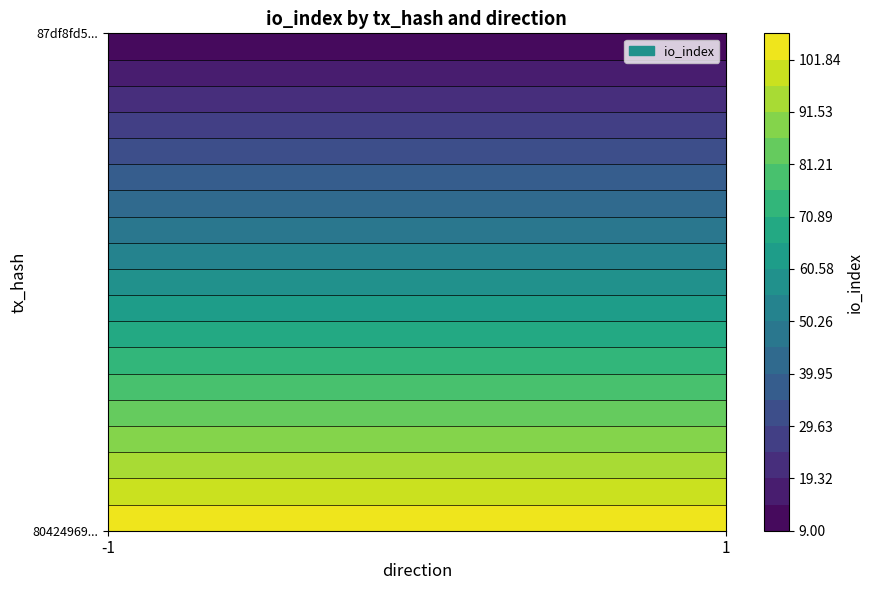

Is it true that 87df8fd5a3c79b51191ca0dec637ee490b86c81 equals 16 at io_index?

False